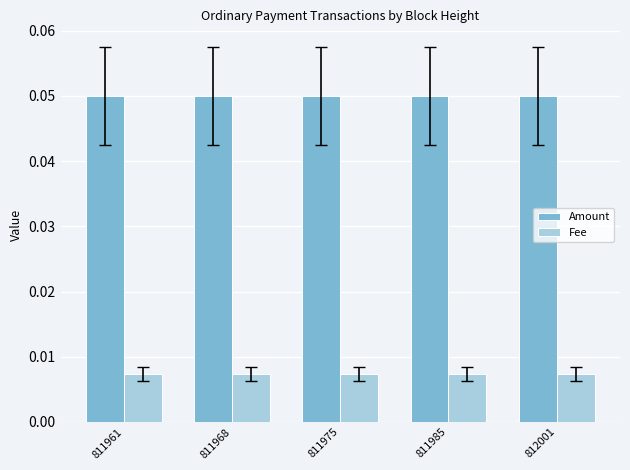

How many groups of bars are there?

5